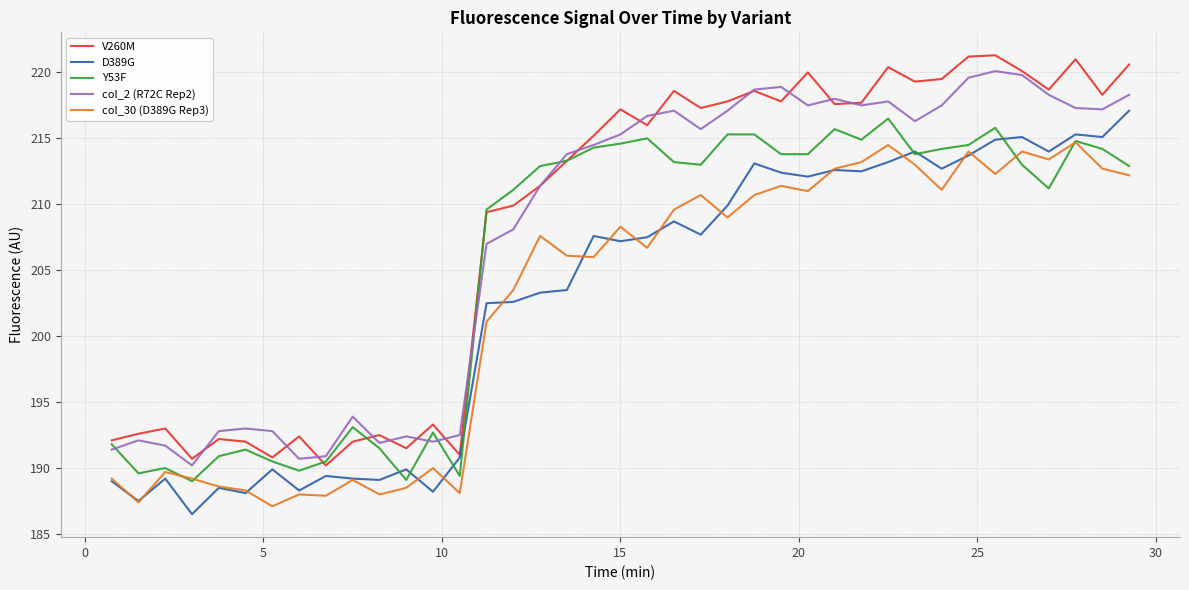

True or false: col_2 (R72C Rep2) and D389G intersect in this chart.

False